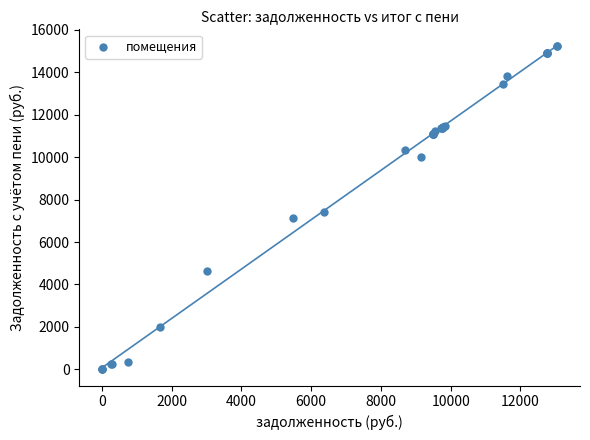

What Y value in the scatter plot is closest to 7629?

7427.6